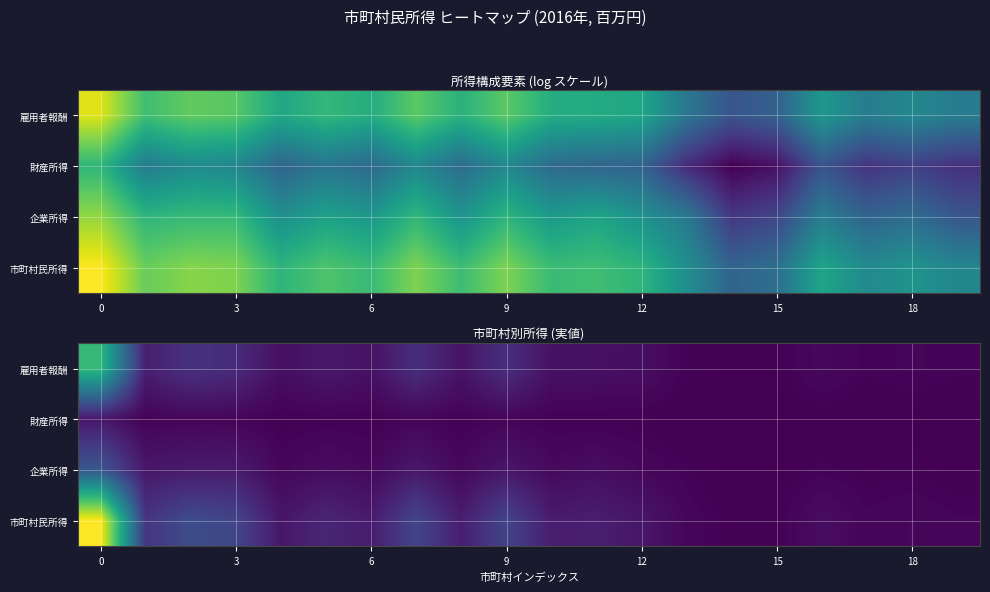

What is the minimum value shown in the chart?

295.0